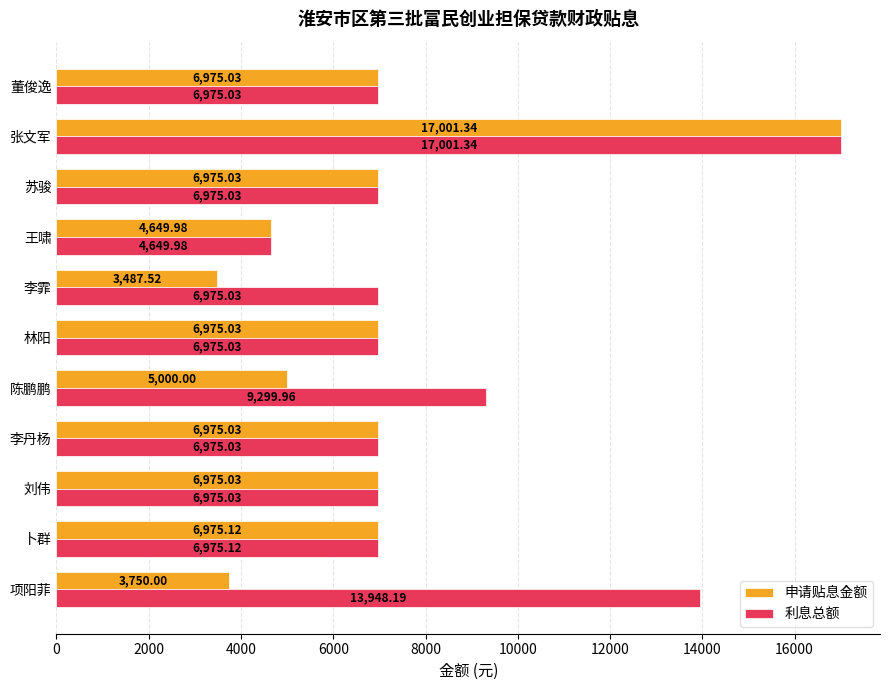

What is the sum of all 利息总额 values?

93724.8